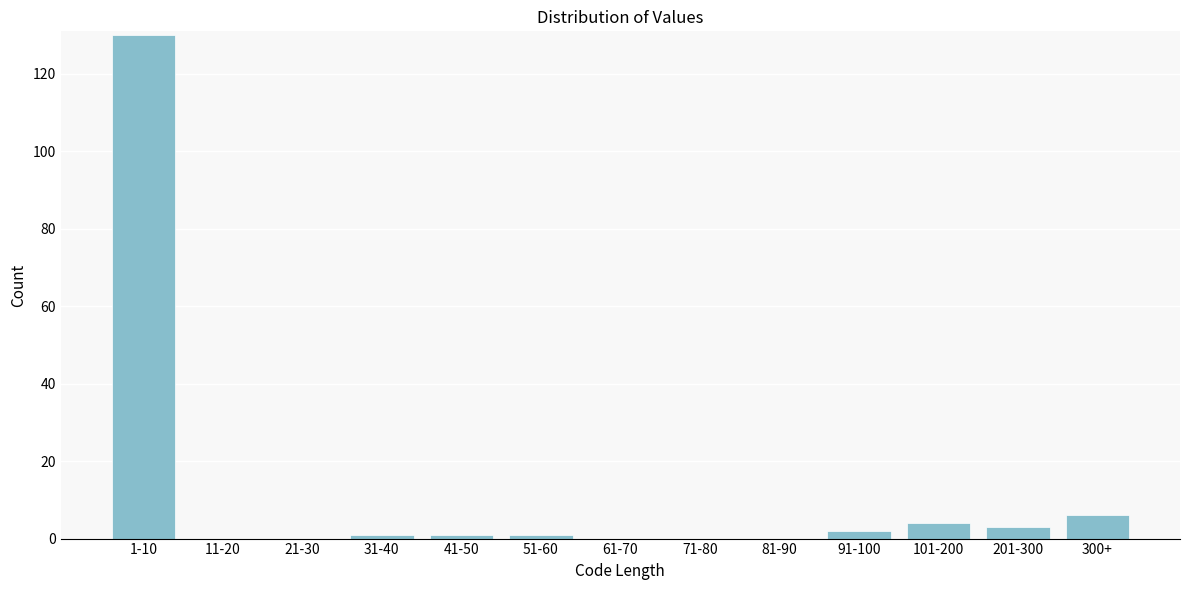

Reading right to left, extract all data points from this chart.

300+=6	201-300=3	101-200=4	91-100=2	81-90=0	71-80=0	61-70=0	51-60=1	41-50=1	31-40=1	21-30=0	11-20=0	1-10=130